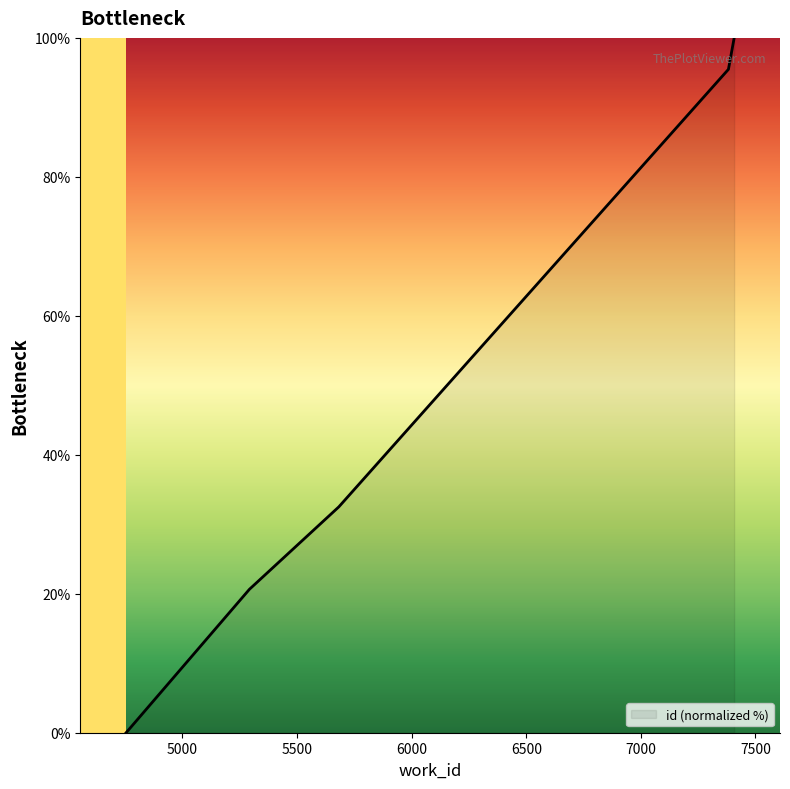

True or false: there are more than 1 points higher than both neighbors.

False